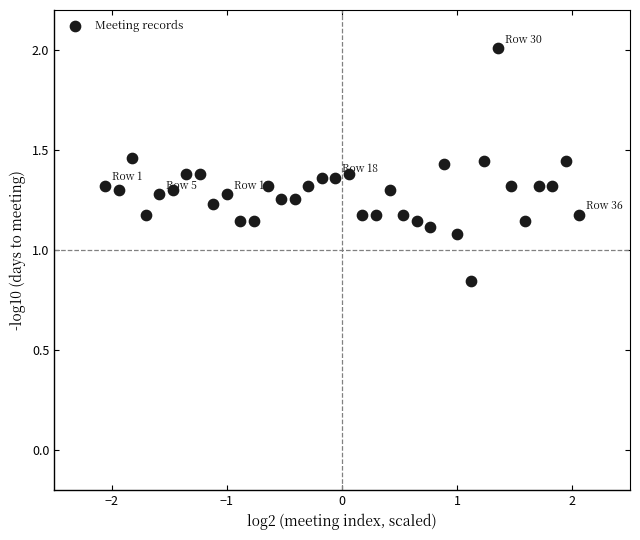

What is the range of X values (max minus min)?

4.1